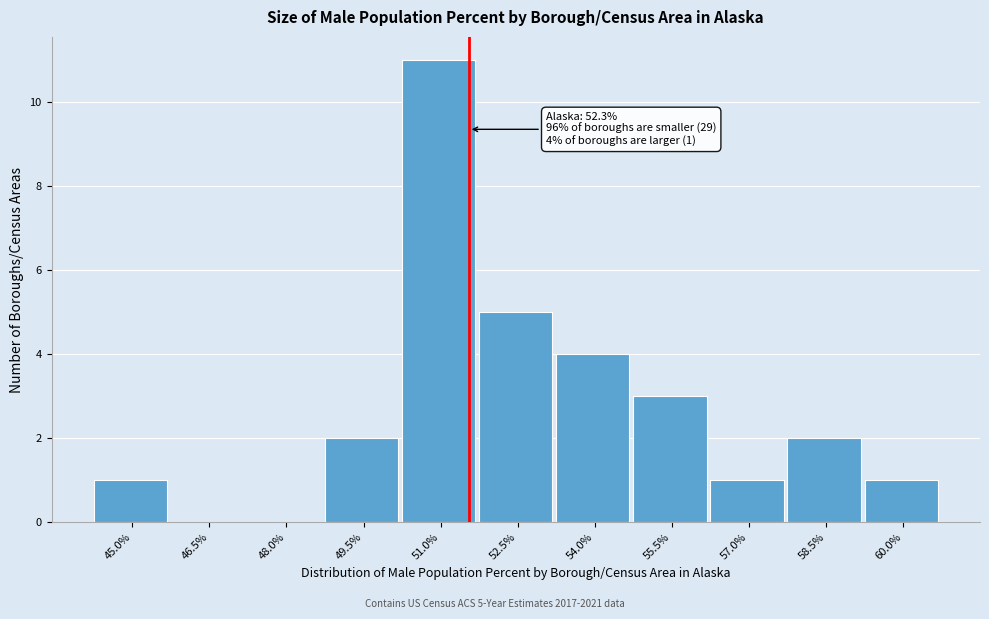

Reading left to right, extract all data points from this chart.

45.0%=1	46.5%=0	48.0%=0	49.5%=2	51.0%=11	52.5%=5	54.0%=4	55.5%=3	57.0%=1	58.5%=2	60.0%=1